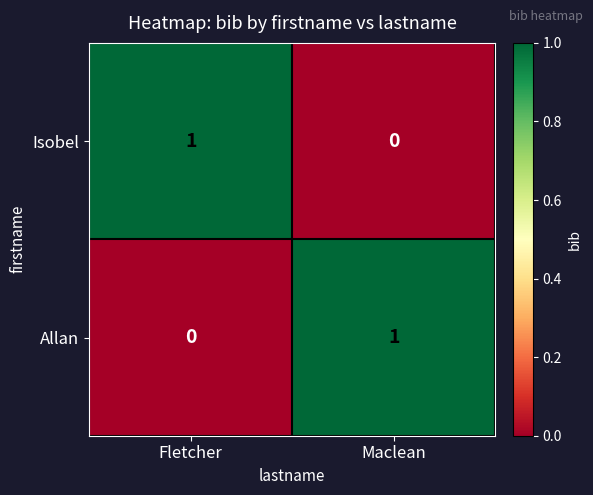

The Allan series shows 1 at Maclean. True or false?

True